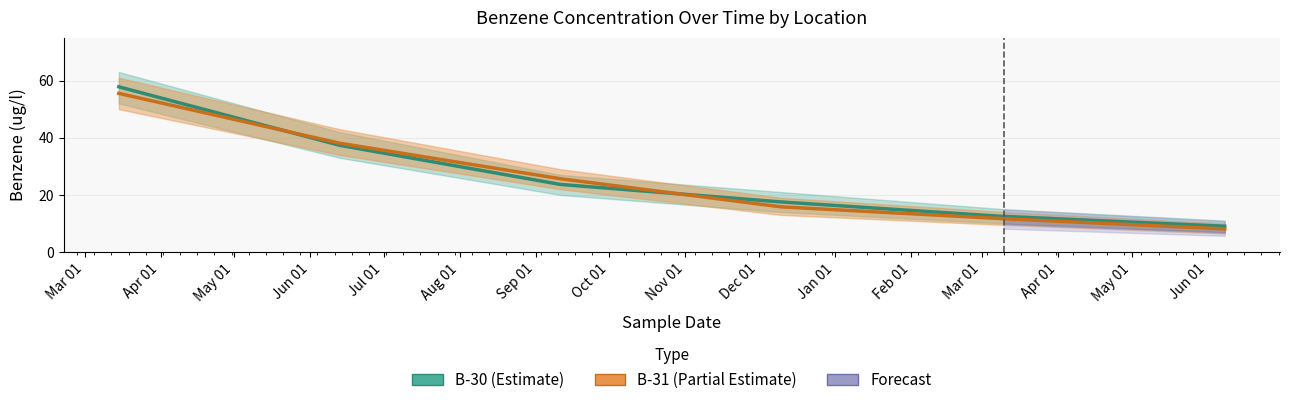

Count the number of categories in the chart.

6